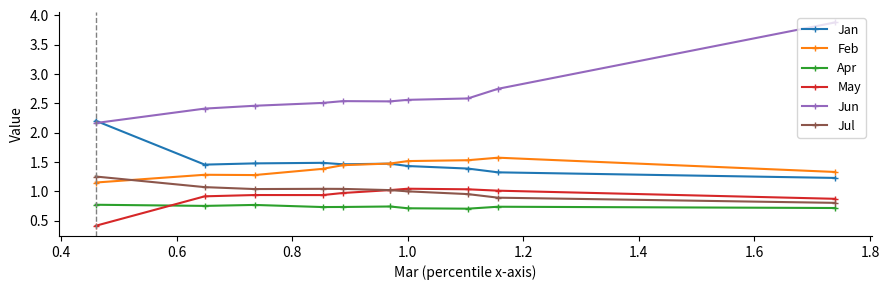

Is this an area chart (filled region under the line)?

No